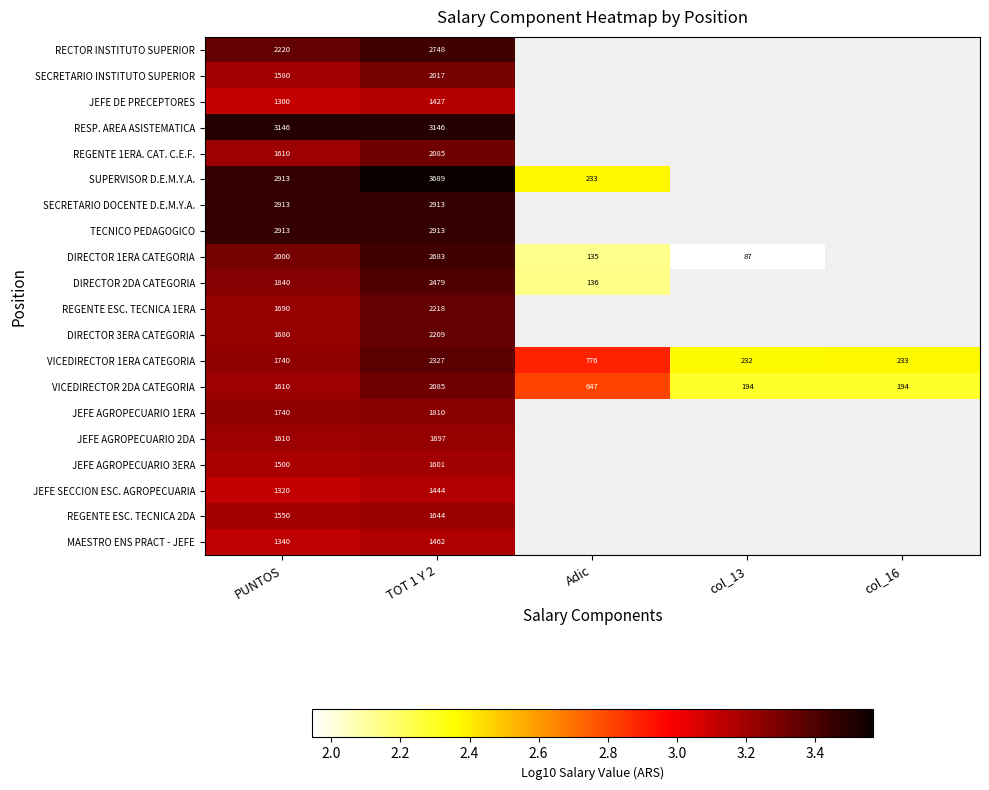

The SECRETARIO INSTITUTO SUPERIOR series shows 1.1 at TOT 1 Y 2. True or false?

False